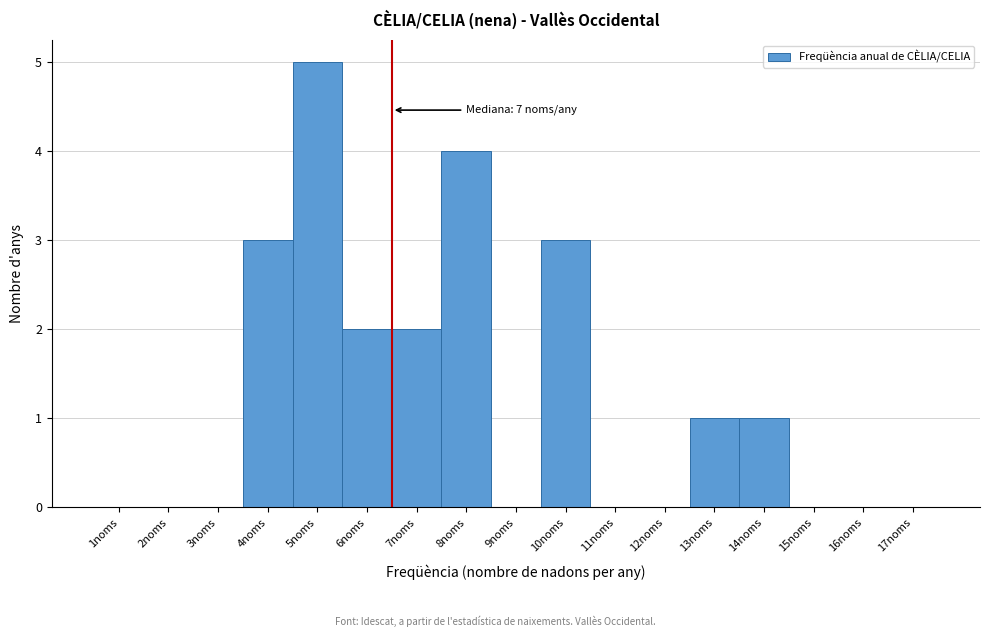

Reading left to right, what are all the values shown in this chart?

1noms=0	2noms=0	3noms=0	4noms=3	5noms=5	6noms=2	7noms=2	8noms=4	9noms=0	10noms=3	11noms=0	12noms=0	13noms=1	14noms=1	15noms=0	16noms=0	17noms=0